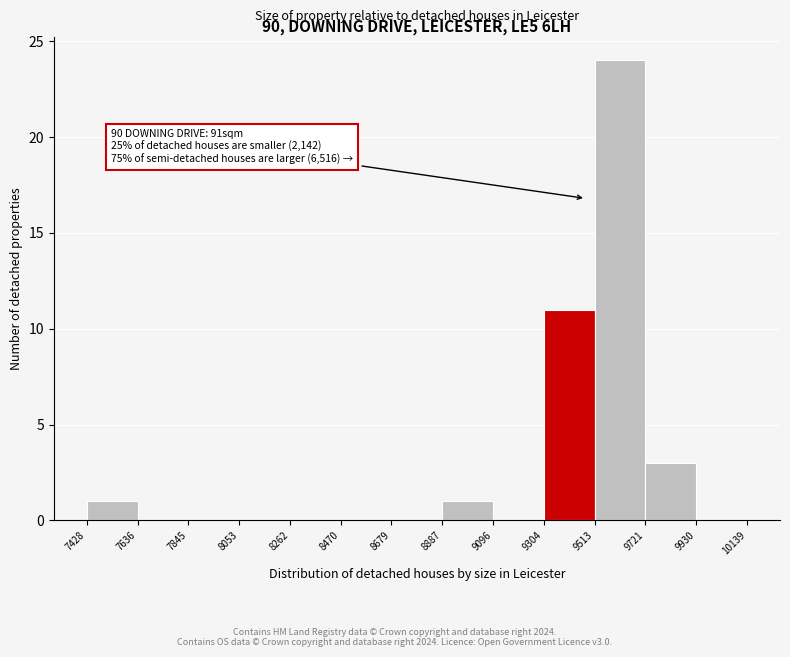

Over which range of the x-axis is the bar tallest?

9513 to 9721